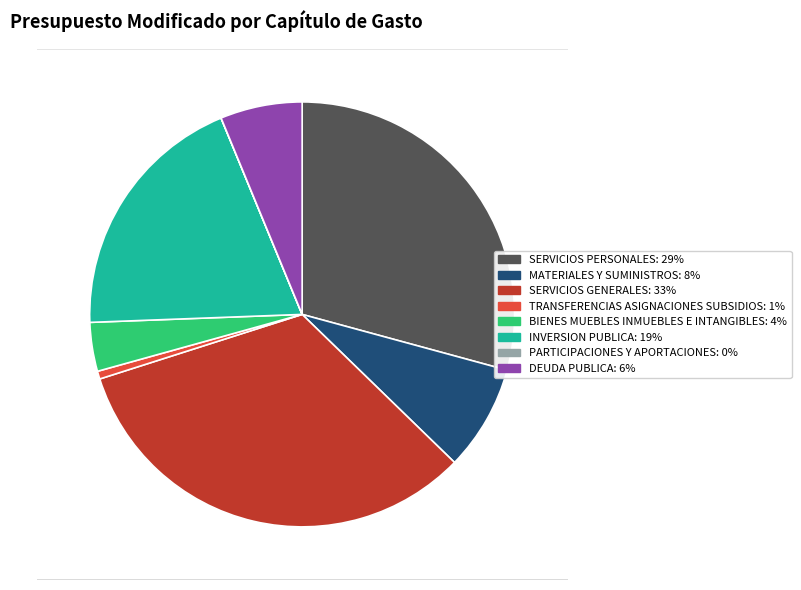

Is the sum of SERVICIOS GENERALES: 33% and DEUDA PUBLICA: 6% greater than half?

No